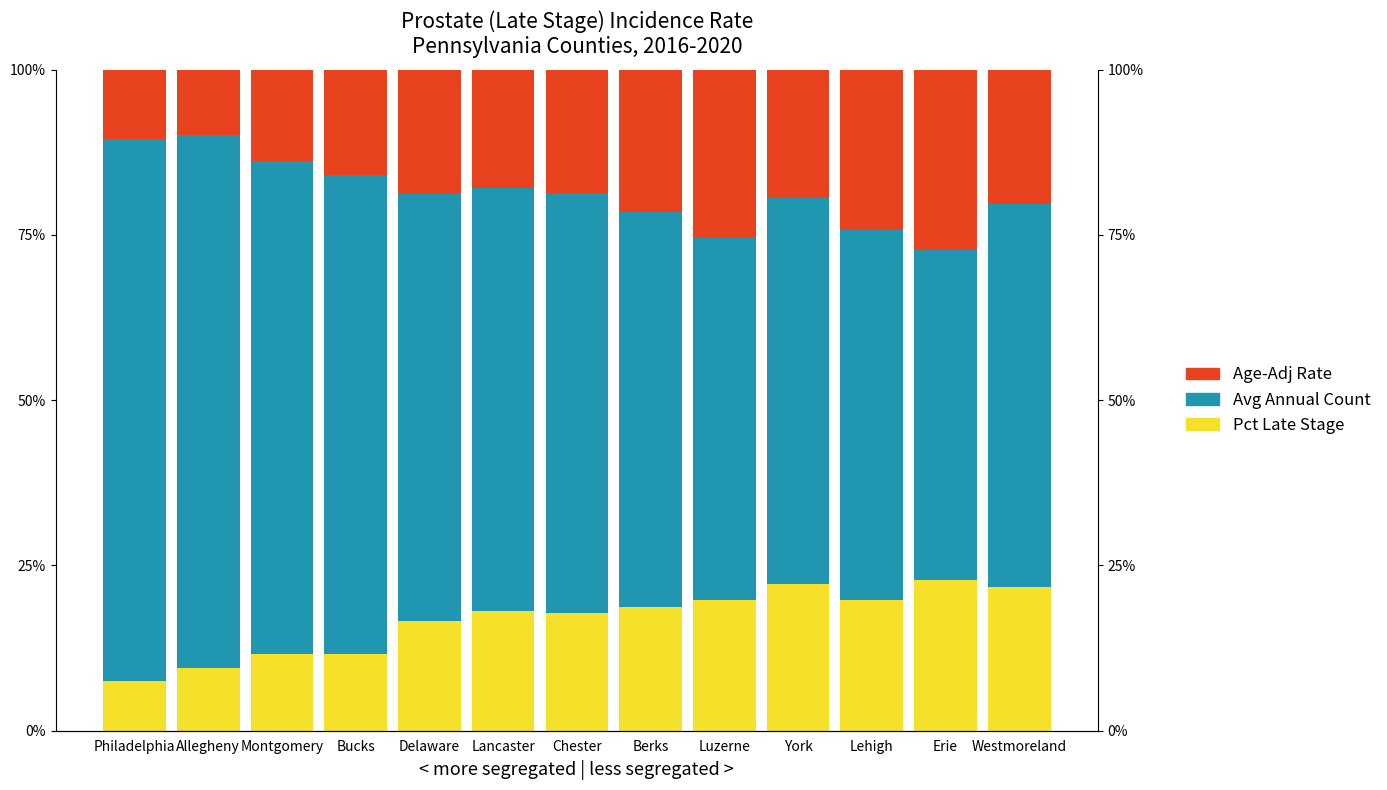

What is the label of the 6th bar from the right?

Berks